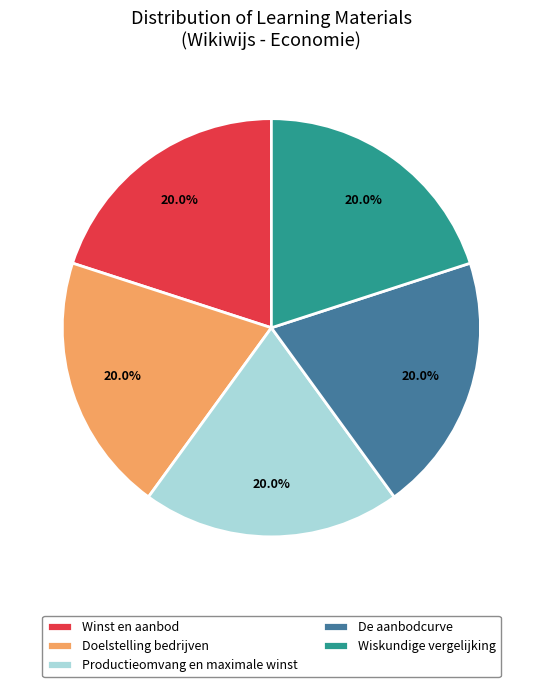

What is the ratio of the value at De aanbodcurve to the value at Winst en aanbod?

1.0